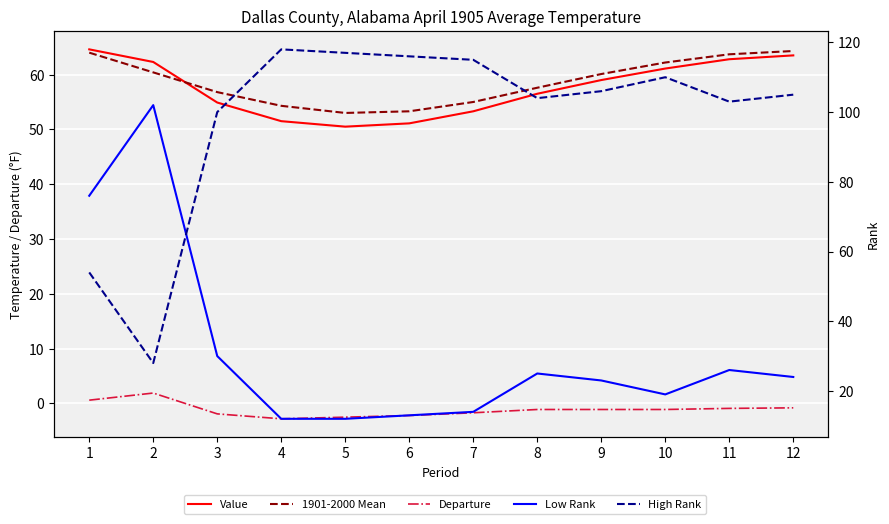

Does the chart display data point markers on the line(s)?

No